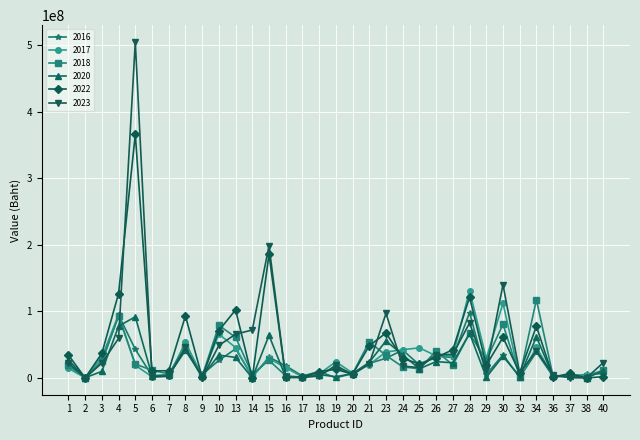

True or false: 2016 has more than 0 points higher than both neighbors.

True